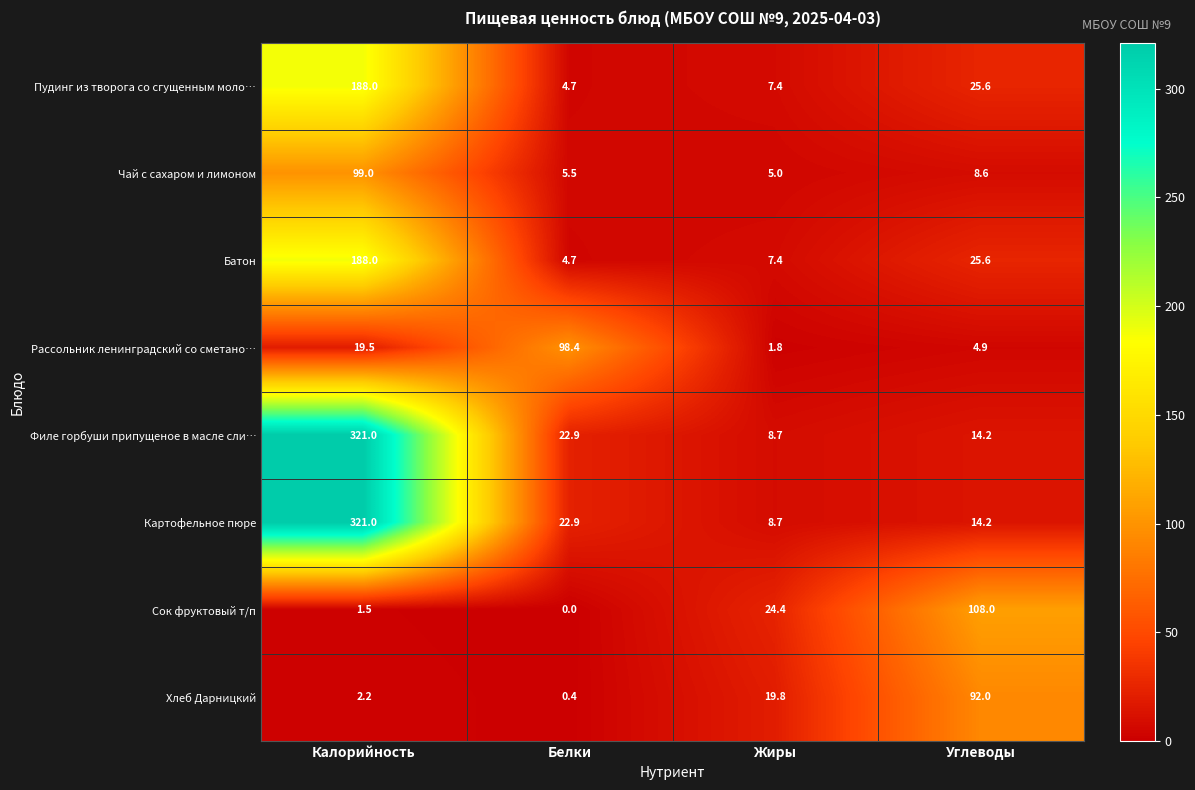

Where is Пудинг из творога со сгущенным моло… nearest to the value 96?

Углеводы